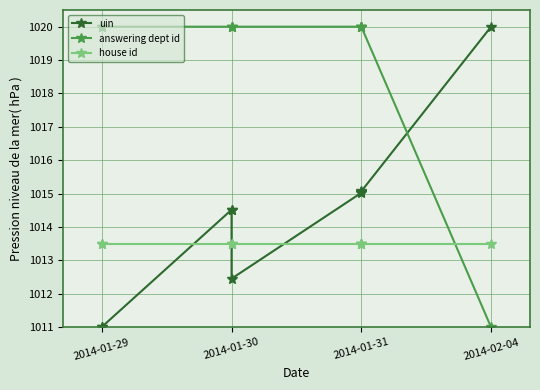

True or false: house id has more than 2 points higher than both neighbors.

False